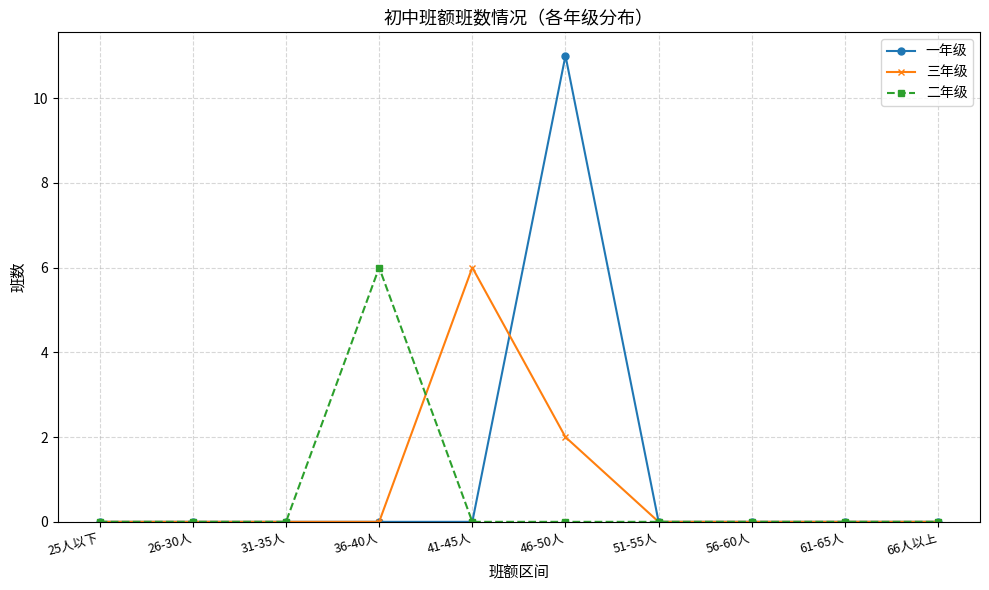

How many lines are shown in the chart?

3